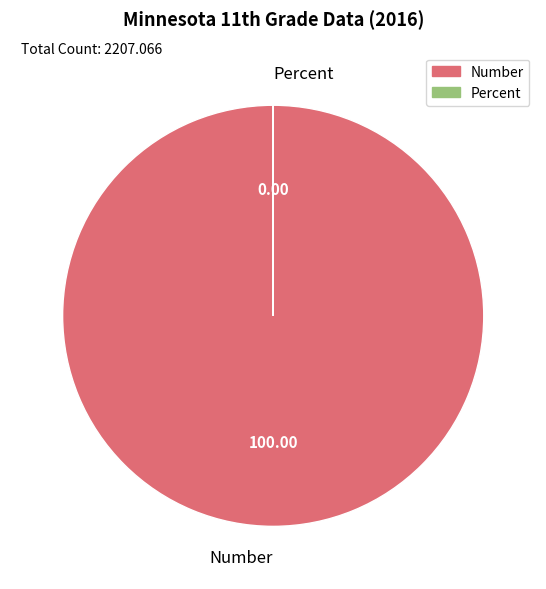

Which slice represents more than half of the pie?

Number